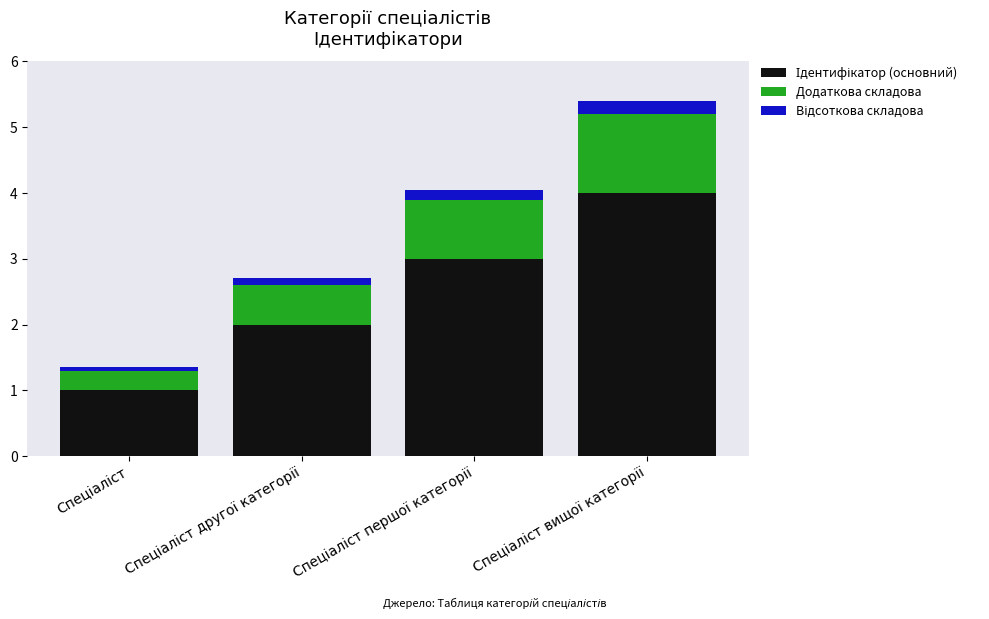

At which category is the sum across all series the highest?

Спеціаліст вищої категорії